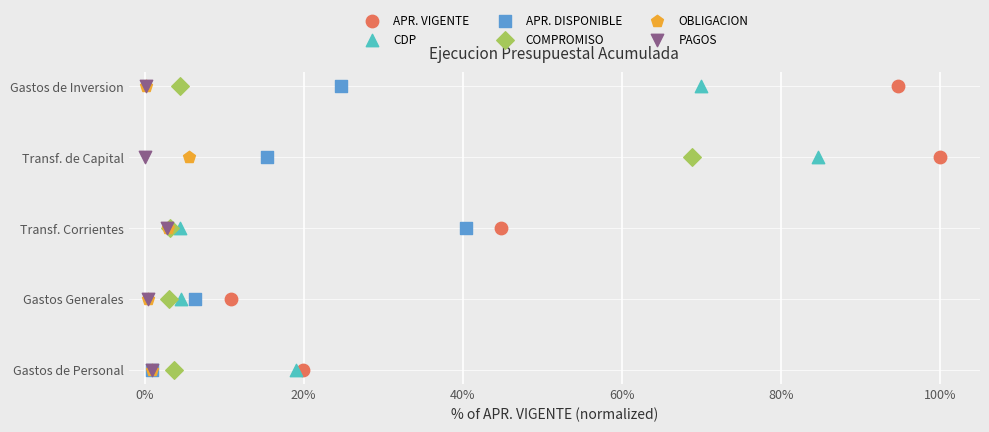

What are all the series names shown in the legend?

APR. VIGENTE, CDP, APR. DISPONIBLE, COMPROMISO, OBLIGACION, PAGOS